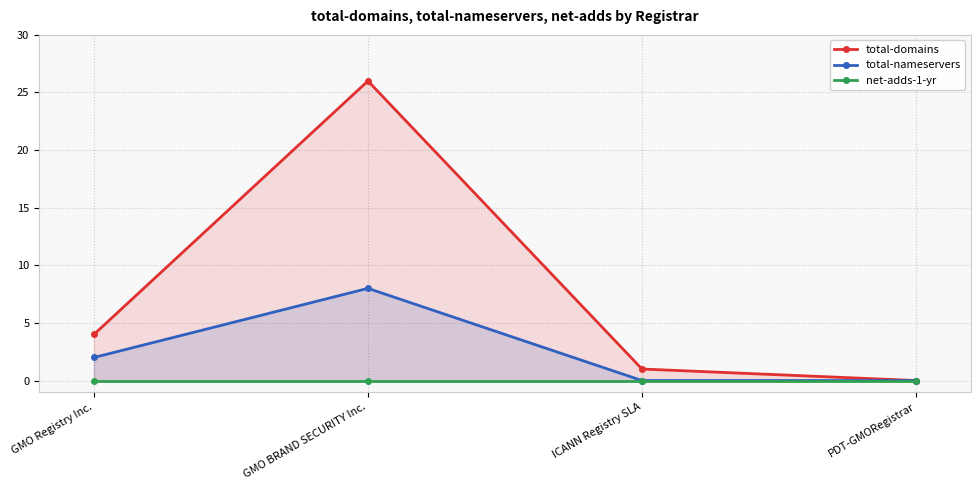

Is it true that net-adds-1-yr equals 0 at GMO BRAND SECURITY Inc.?

True